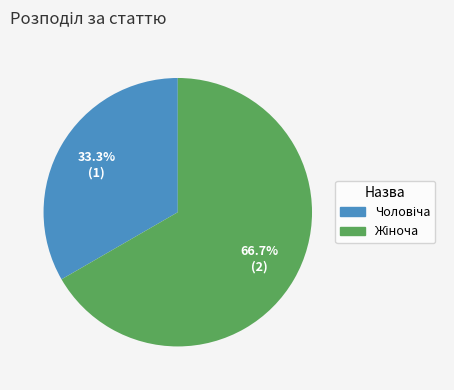

Is there a majority slice in this chart?

Yes